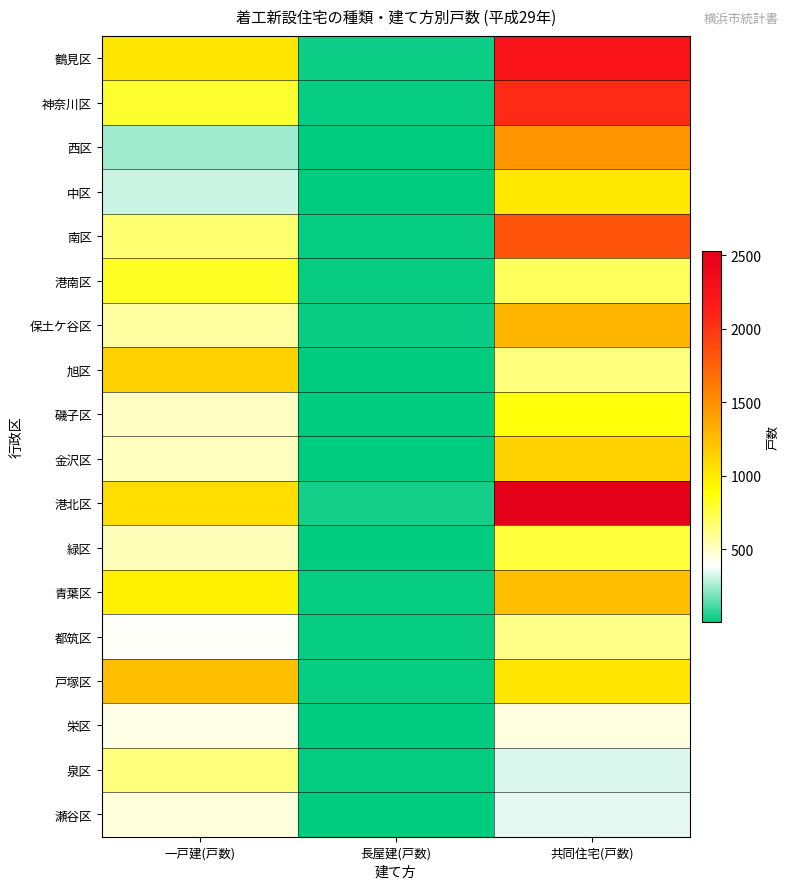

Reading left to right, list all the values displayed in this chart.

鶴見区: 一戸建(戸数)=1023	長屋建(戸数)=26	共同住宅(戸数)=2233
神奈川区: 一戸建(戸数)=796	長屋建(戸数)=16	共同住宅(戸数)=2052
西区: 一戸建(戸数)=244	長屋建(戸数)=4	共同住宅(戸数)=1460
中区: 一戸建(戸数)=307	長屋建(戸数)=4	共同住宅(戸数)=1007
南区: 一戸建(戸数)=663	長屋建(戸数)=14	共同住宅(戸数)=1828
港南区: 一戸建(戸数)=817	長屋建(戸数)=18	共同住宅(戸数)=705
保土ケ谷区: 一戸建(戸数)=569	長屋建(戸数)=20	共同住宅(戸数)=1290
旭区: 一戸建(戸数)=1140	長屋建(戸数)=8	共同住宅(戸数)=639
磯子区: 一戸建(戸数)=502	長屋建(戸数)=4	共同住宅(戸数)=869
金沢区: 一戸建(戸数)=512	長屋建(戸数)=6	共同住宅(戸数)=1126
港北区: 一戸建(戸数)=1069	長屋建(戸数)=38	共同住宅(戸数)=2530
緑区: 一戸建(戸数)=521	長屋建(戸数)=8	共同住宅(戸数)=769
青葉区: 一戸建(戸数)=963	長屋建(戸数)=18	共同住宅(戸数)=1244
都筑区: 一戸建(戸数)=396	長屋建(戸数)=18	共同住宅(戸数)=616
戸塚区: 一戸建(戸数)=1242	長屋建(戸数)=14	共同住宅(戸数)=1025
栄区: 一戸建(戸数)=432	長屋建(戸数)=6	共同住宅(戸数)=445
泉区: 一戸建(戸数)=643	長屋建(戸数)=12	共同住宅(戸数)=334
瀬谷区: 一戸建(戸数)=453	長屋建(戸数)=6	共同住宅(戸数)=349